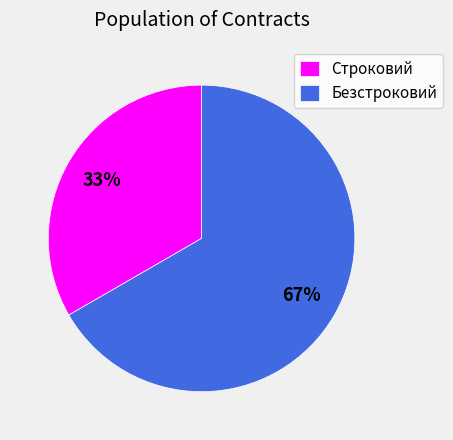

Which slice is the largest?

Безстроковий